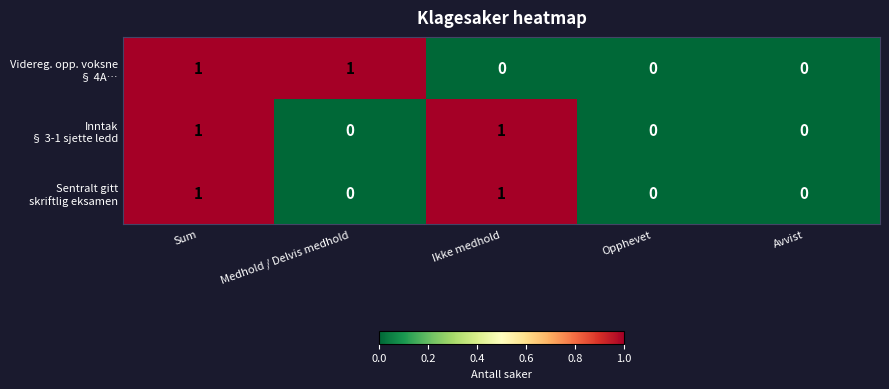

How many data points does each series have?

5